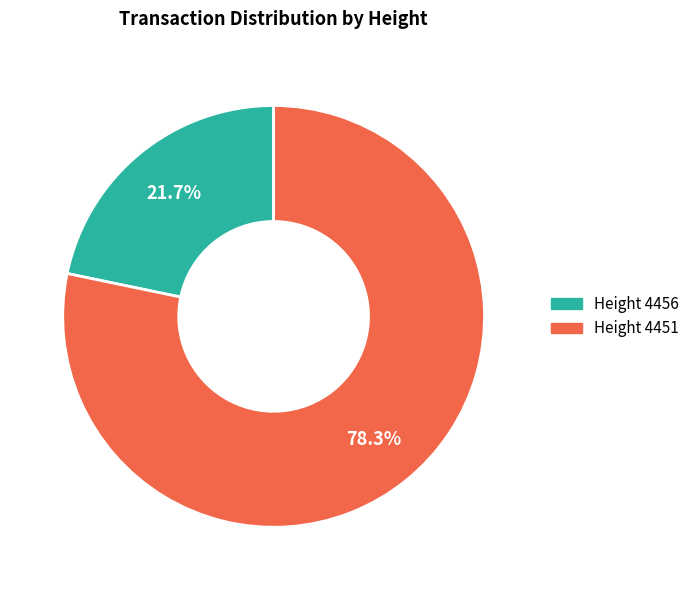

Does any single category account for the majority?

Yes